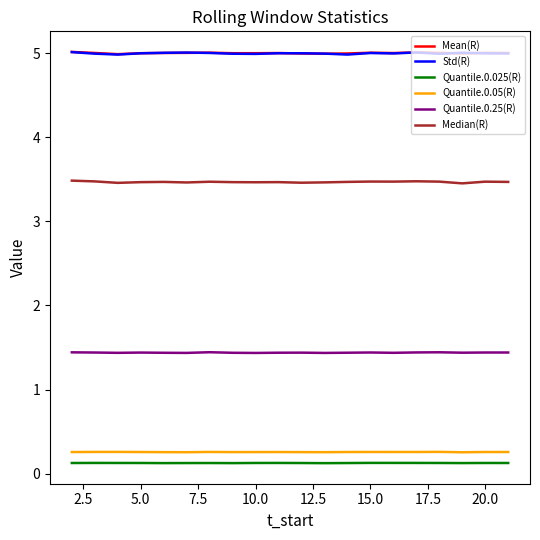

True or false: Std(R) and Quantile.0.05(R) cross at least once.

False